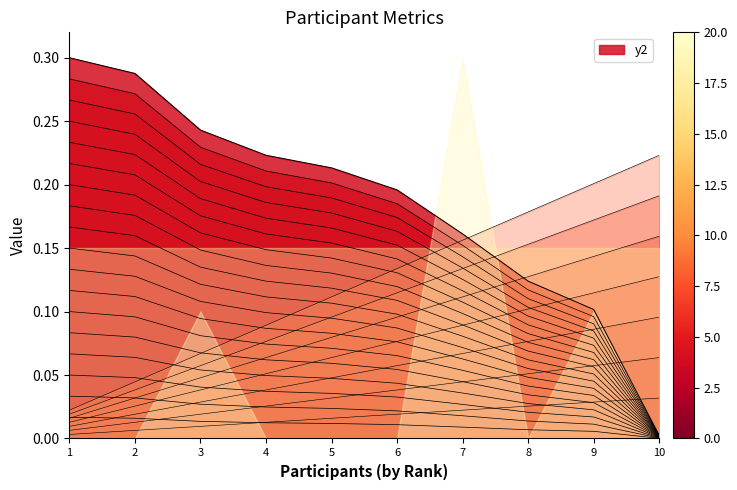

At how many categories does at least one series exceed 0?

10